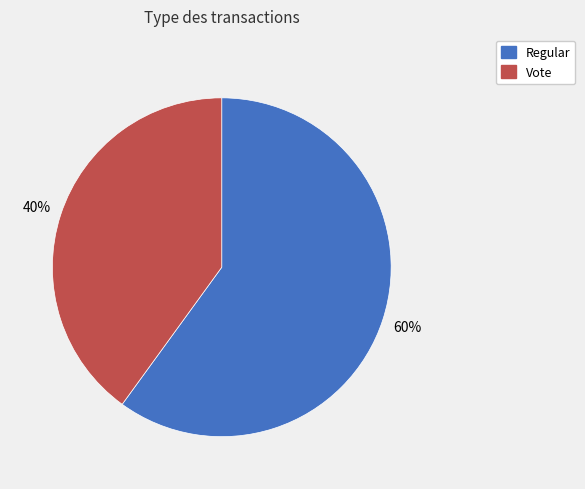

Does Vote represent more than half of the total?

No